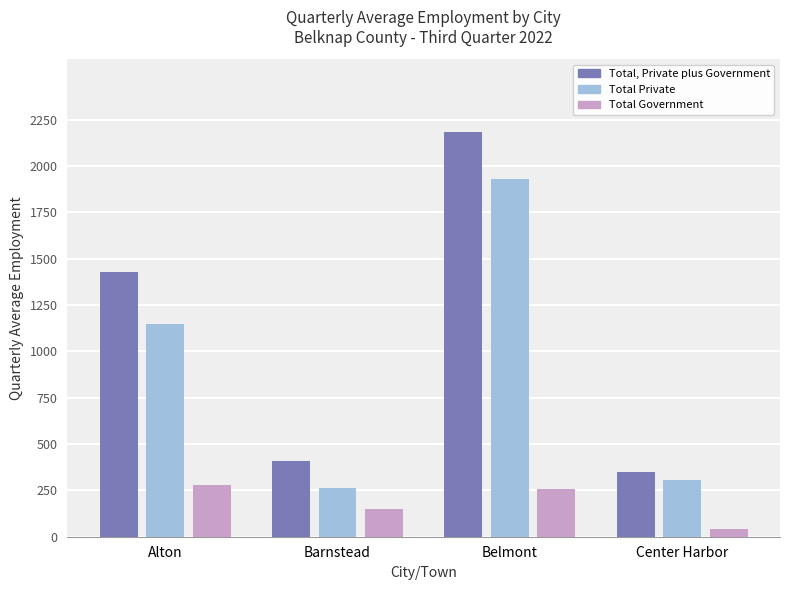

True or false: Total Government has a value of 42 at Center Harbor.

True